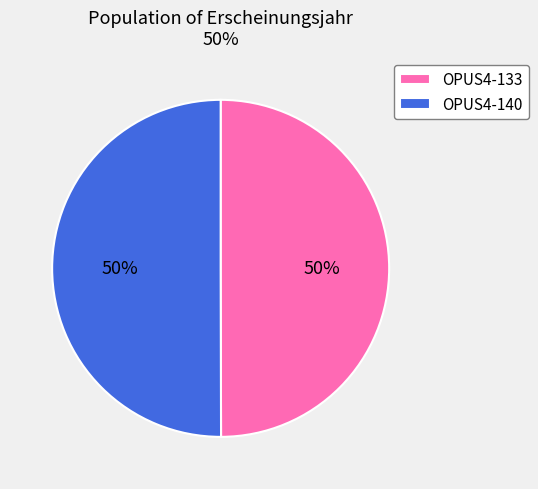

To the nearest percent, what percentage of the pie is OPUS4-140?

50%